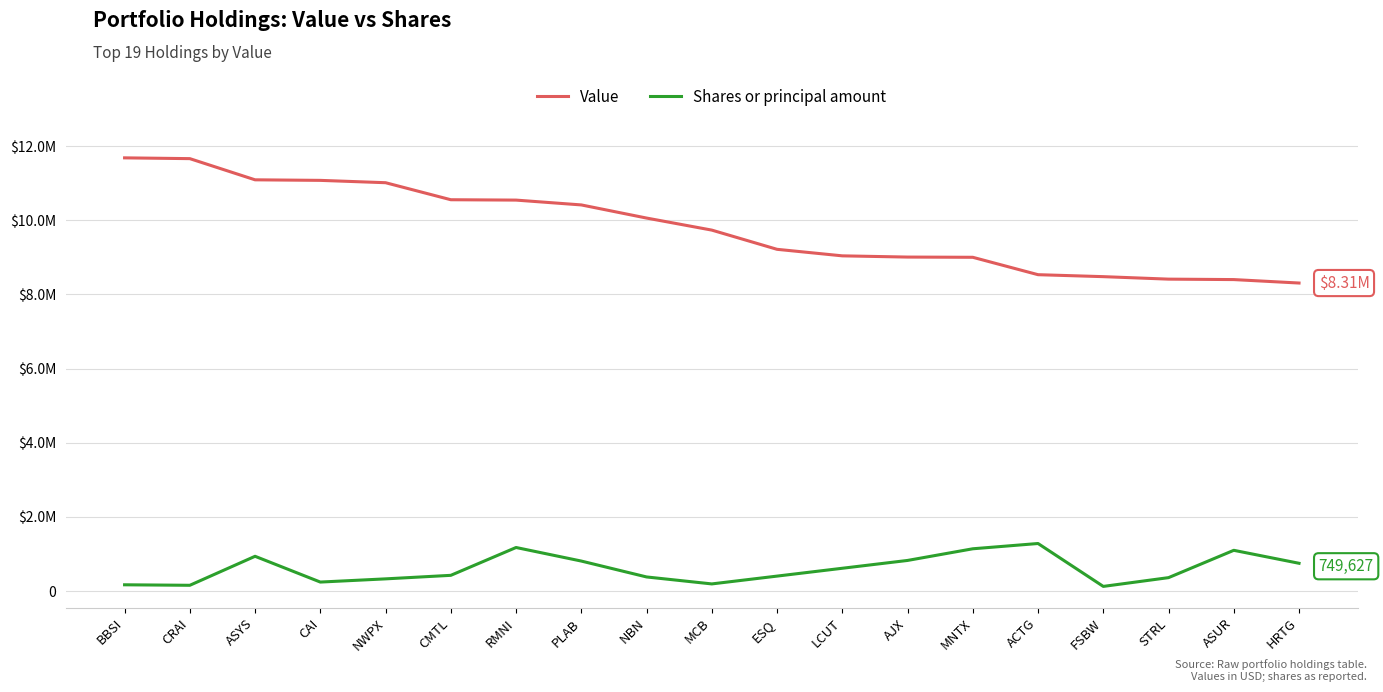

Does the chart have visible grid lines?

Yes